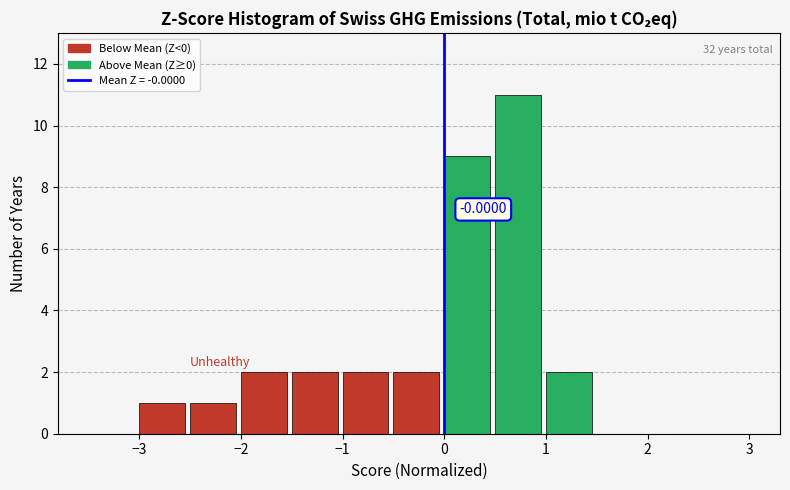

Which range on the x-axis has the tallest bar?

0.5 to 1.0